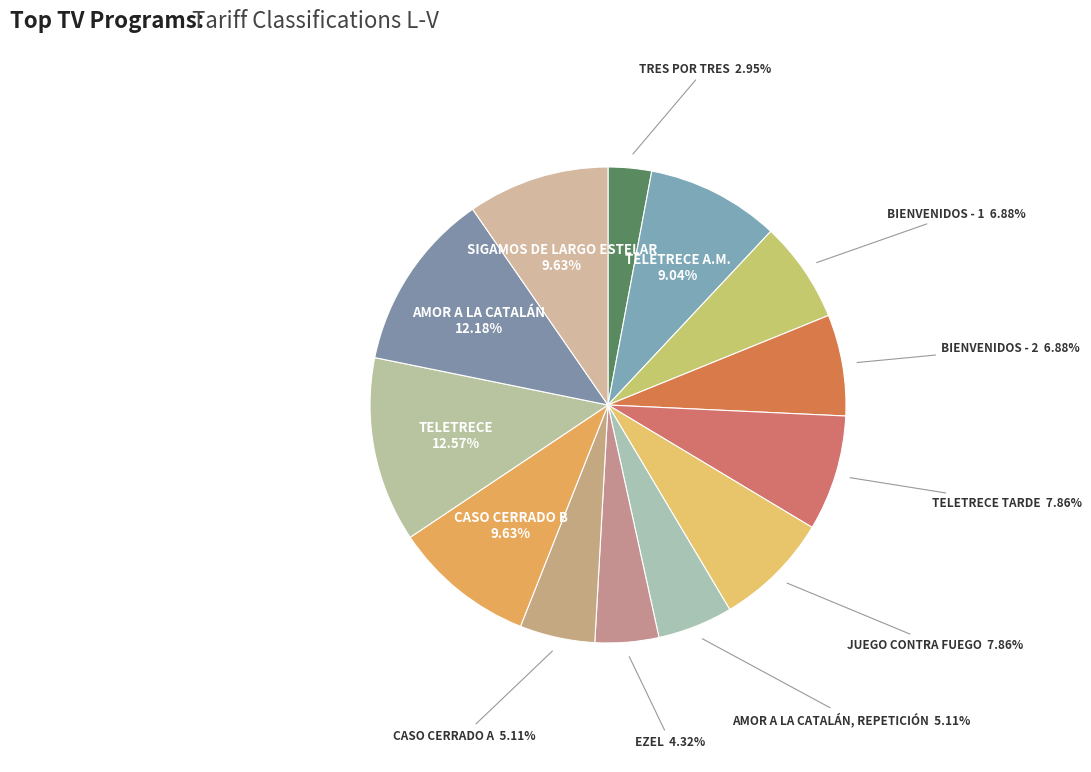

Is it true that JUEGO CONTRA FUEGO is 14% of the pie?

False